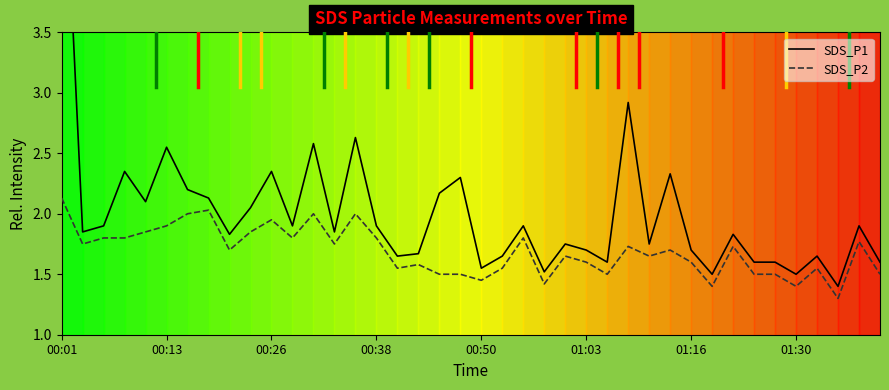

List the series in order of their overall mean, highest first.

SDS_P1, SDS_P2